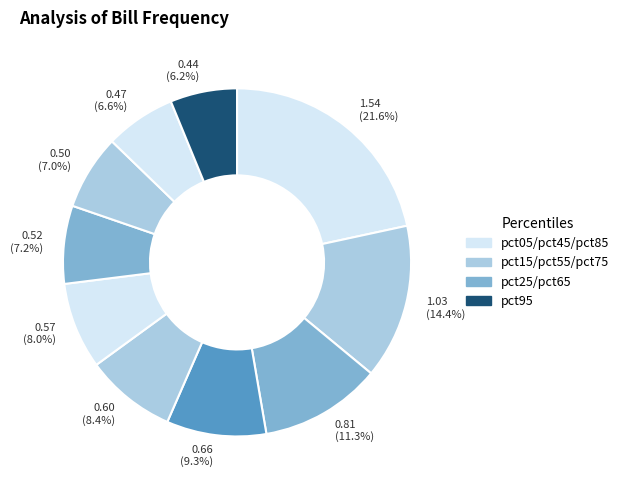

Is there any slice that represents more than half of the pie?

No